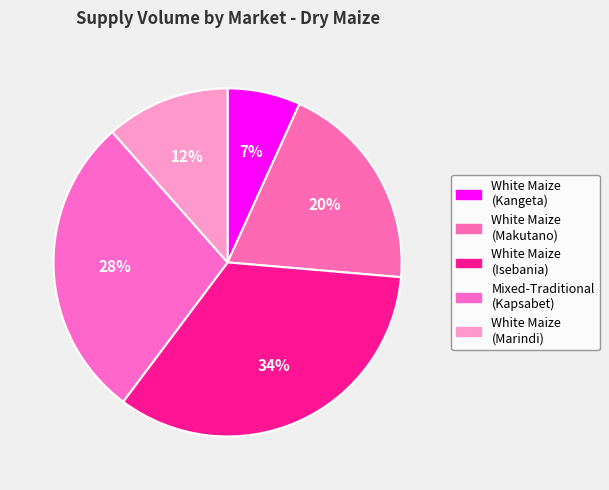

Is there any slice that represents more than half of the pie?

No